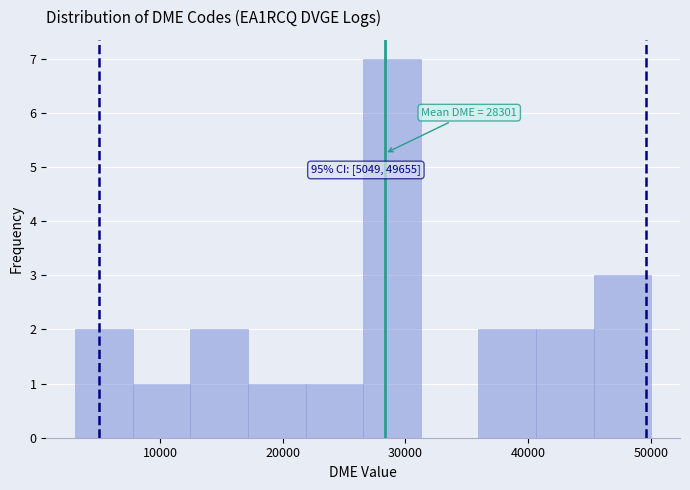

Which range on the x-axis has the tallest bar?

27000 to 31000